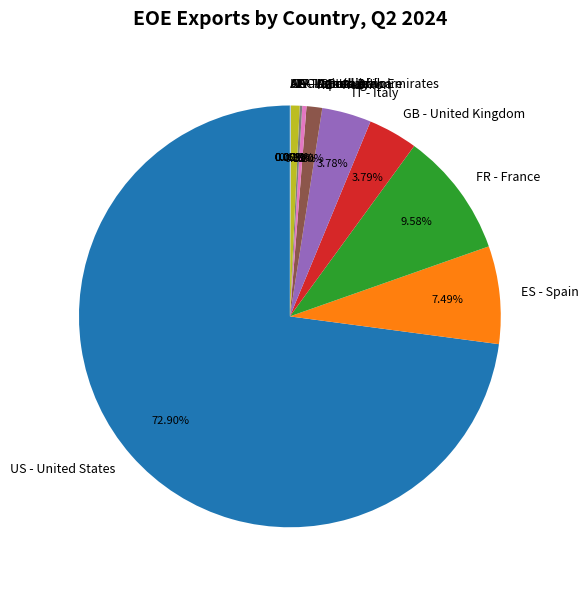

To the nearest percent, what percentage of the pie is FR - France?

10%